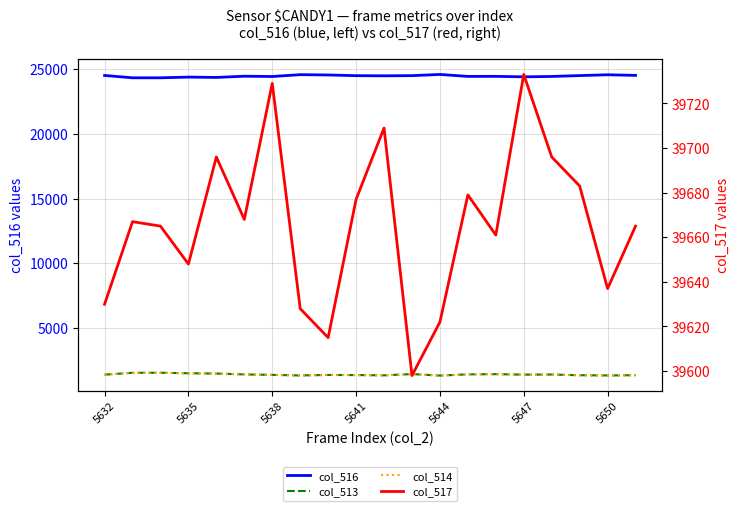

True or false: col_516 and col_514 cross at least once.

False